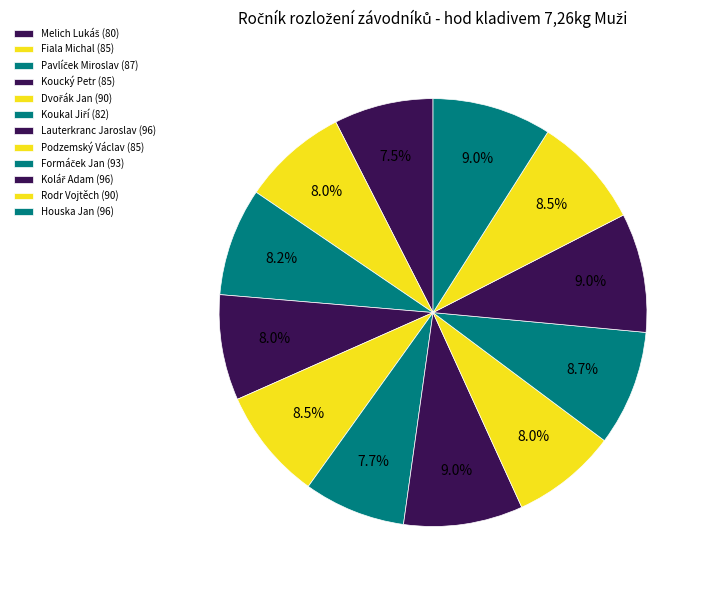

Rank the categories by value from highest to lowest.

Lauterkranc Jaroslav, Kolář Adam, Houska Jan, Formáček Jan, Dvořák Jan, Rodr Vojtěch, Pavlíček Miroslav, Fiala Michal, Koucký Petr, Podzemský Václav, Koukal Jiří, Melich Lukáš